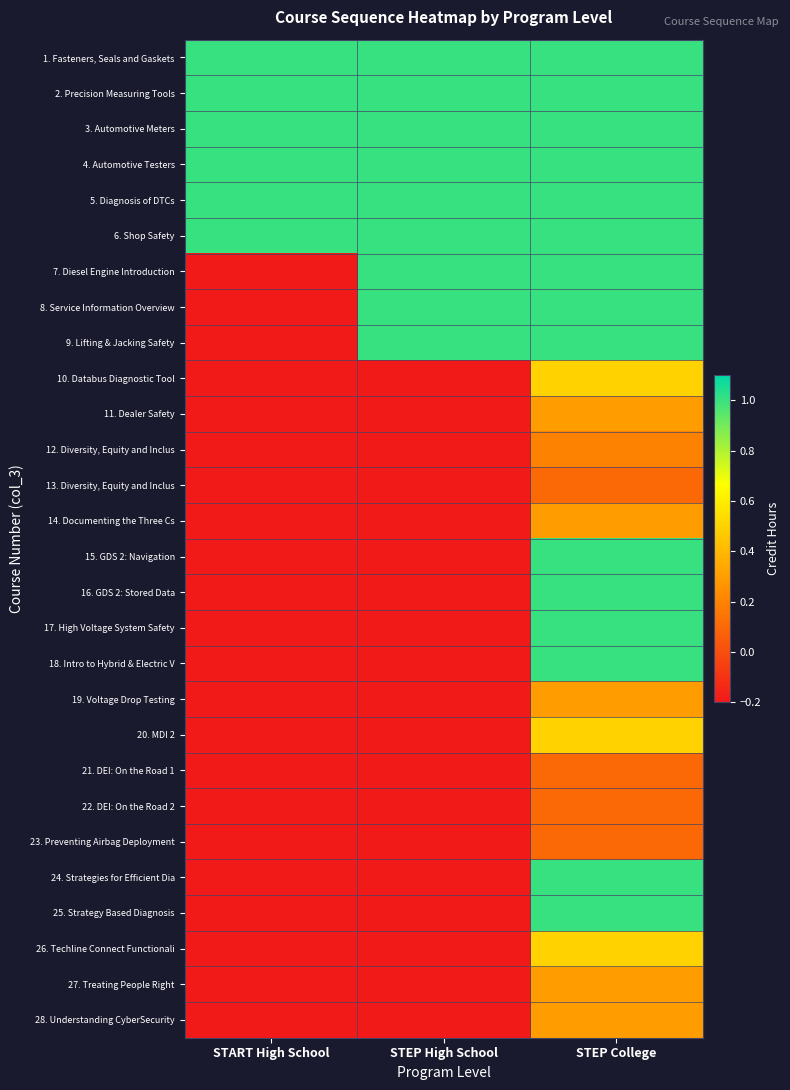

Reading left to right, transcribe all the data shown in this chart.

1. Fasteners, Seals and Gaskets: START High School=1.0	STEP High School=1.0	STEP College=1.0
2. Precision Measuring Tools: START High School=1.0	STEP High School=1.0	STEP College=1.0
3. Automotive Meters: START High School=1.0	STEP High School=1.0	STEP College=1.0
4. Automotive Testers: START High School=1.0	STEP High School=1.0	STEP College=1.0
5. Diagnosis of DTCs: START High School=1.0	STEP High School=1.0	STEP College=1.0
6. Shop Safety: START High School=1.0	STEP High School=1.0	STEP College=1.0
7. Diesel Engine Introduction: START High School=-0.2	STEP High School=1.0	STEP College=1.0
8. Service Information Overview: START High School=-0.2	STEP High School=1.0	STEP College=1.0
9. Lifting & Jacking Safety: START High School=-0.2	STEP High School=1.0	STEP College=1.0
10. Databus Diagnostic Tool: START High School=-0.2	STEP High School=-0.2	STEP College=0.5
11. Dealer Safety: START High School=-0.2	STEP High School=-0.2	STEP College=0.3
12. Diversity, Equity and Inclus: START High School=-0.2	STEP High School=-0.2	STEP College=0.2
13. Diversity, Equity and Inclus: START High School=-0.2	STEP High School=-0.2	STEP College=0.1
14. Documenting the Three Cs: START High School=-0.2	STEP High School=-0.2	STEP College=0.3
15. GDS 2: Navigation: START High School=-0.2	STEP High School=-0.2	STEP College=1.0
16. GDS 2: Stored Data: START High School=-0.2	STEP High School=-0.2	STEP College=1.0
17. High Voltage System Safety: START High School=-0.2	STEP High School=-0.2	STEP College=1.0
18. Intro to Hybrid & Electric V: START High School=-0.2	STEP High School=-0.2	STEP College=1.0
19. Voltage Drop Testing: START High School=-0.2	STEP High School=-0.2	STEP College=0.3
20. MDI 2: START High School=-0.2	STEP High School=-0.2	STEP College=0.5
21. DEI: On the Road 1: START High School=-0.2	STEP High School=-0.2	STEP College=0.1
22. DEI: On the Road 2: START High School=-0.2	STEP High School=-0.2	STEP College=0.1
23. Preventing Airbag Deployment: START High School=-0.2	STEP High School=-0.2	STEP College=0.1
24. Strategies for Efficient Dia: START High School=-0.2	STEP High School=-0.2	STEP College=1.0
25. Strategy Based Diagnosis: START High School=-0.2	STEP High School=-0.2	STEP College=1.0
26. Techline Connect Functionali: START High School=-0.2	STEP High School=-0.2	STEP College=0.5
27. Treating People Right: START High School=-0.2	STEP High School=-0.2	STEP College=0.3
28. Understanding CyberSecurity: START High School=-0.2	STEP High School=-0.2	STEP College=0.3